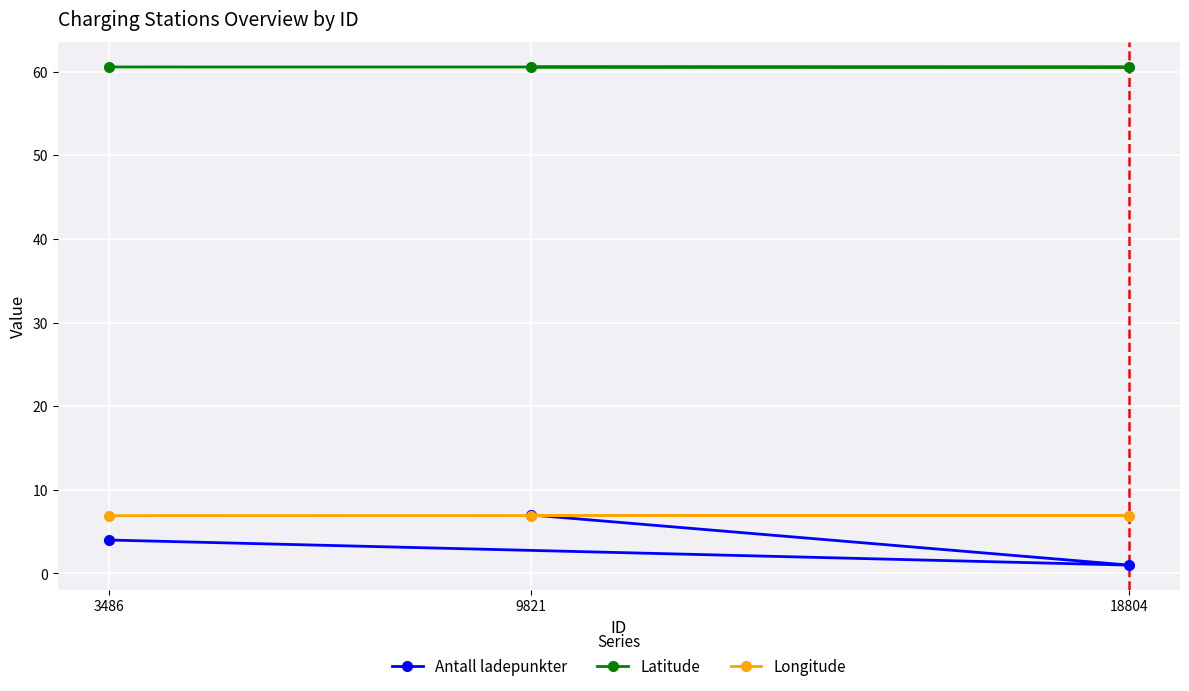

What is the value of the Antall ladepunkter point at the 2nd from the left?

7.0